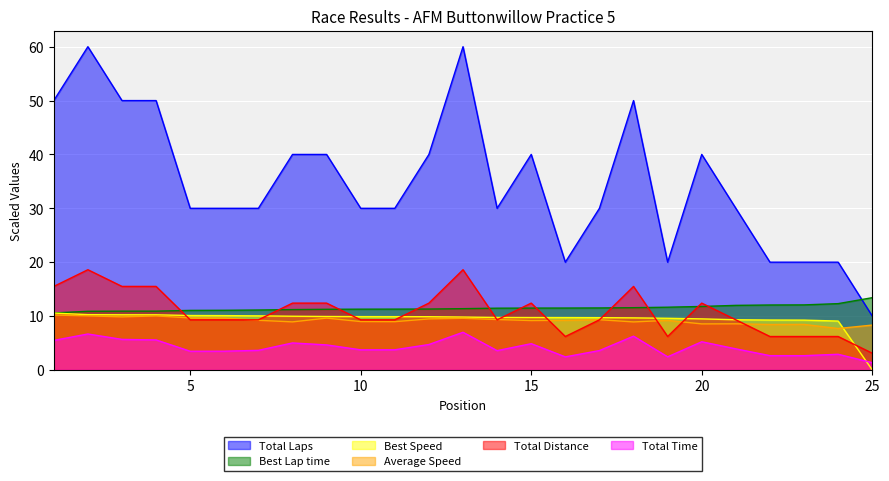

Which series has the largest range (max minus min)?

Total Laps